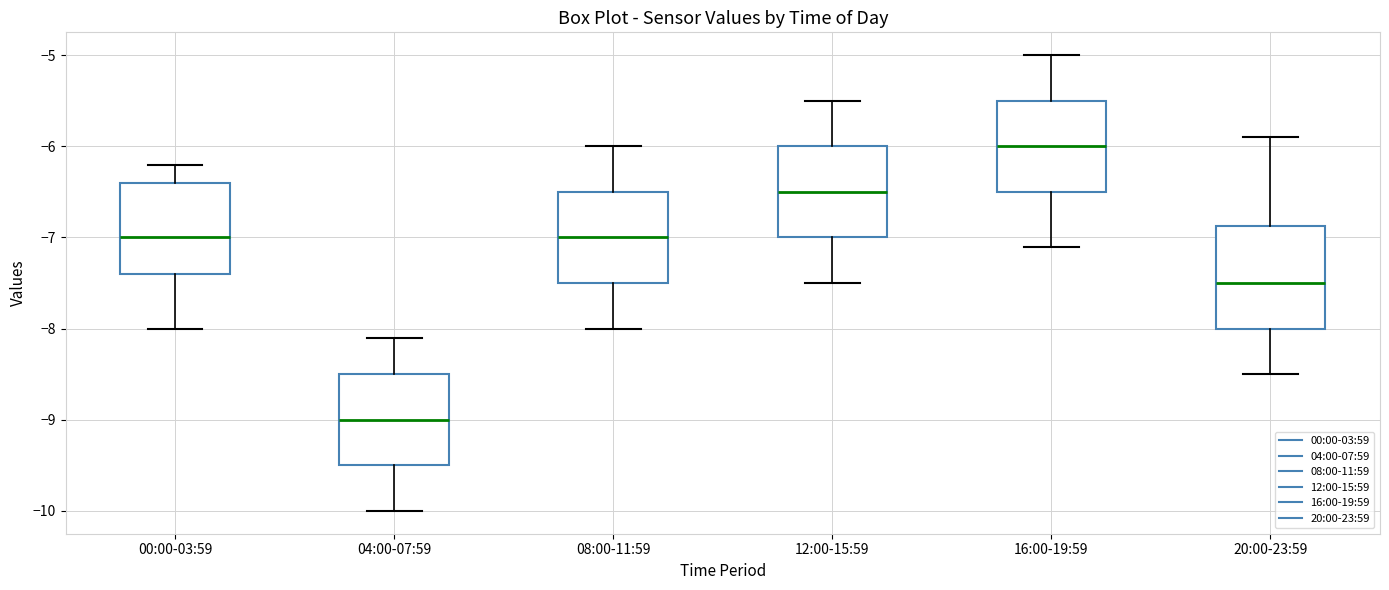

Reading left to right, transcribe this box plot: for each box, give where its median line is, the range the box spans, and where its two whiskers end, as read against the y-axis. The values are not printed on the chart, so give them approximately, as read against the axis.

00:00-03:59: median -7.0, box -7.4 to -6.4, whiskers -8.0 to -6.2
04:00-07:59: median -9.0, box -9.5 to -8.5, whiskers -10.0 to -8.1
08:00-11:59: median -7.0, box -7.5 to -6.5, whiskers -8.0 to -6.0
12:00-15:59: median -6.5, box -7.0 to -6.0, whiskers -7.5 to -5.5
16:00-19:59: median -6.0, box -6.5 to -5.5, whiskers -7.1 to -5.0
20:00-23:59: median -7.5, box -8.0 to -6.9, whiskers -8.5 to -5.9